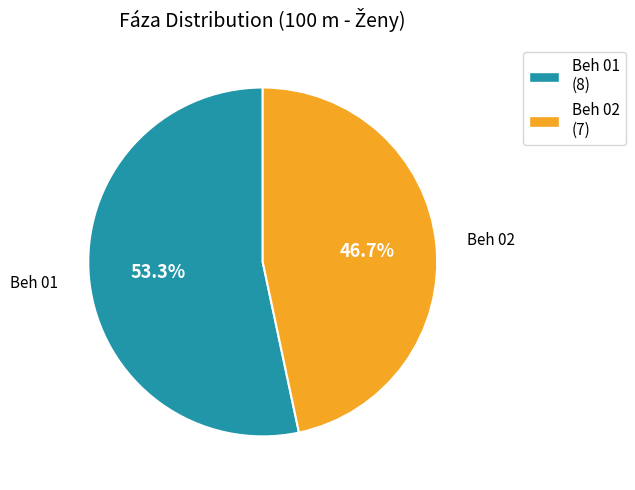

Which category accounts for the majority?

Beh 01